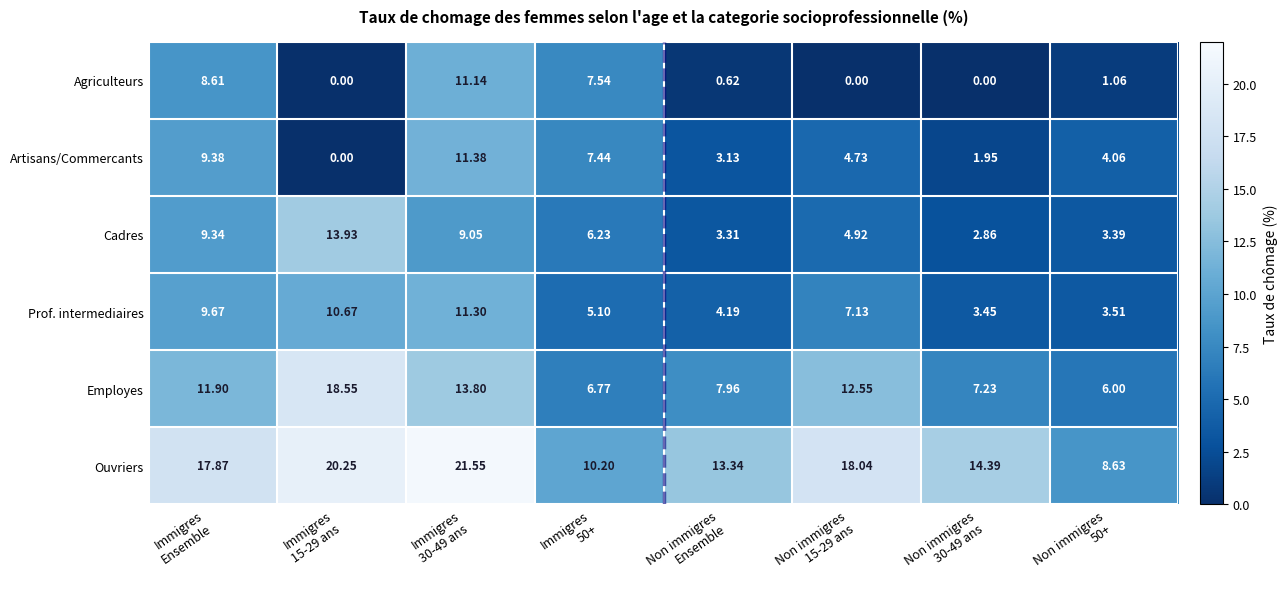

What is the difference between the highest and lowest values at Immigres
30-49 ans?

12.5